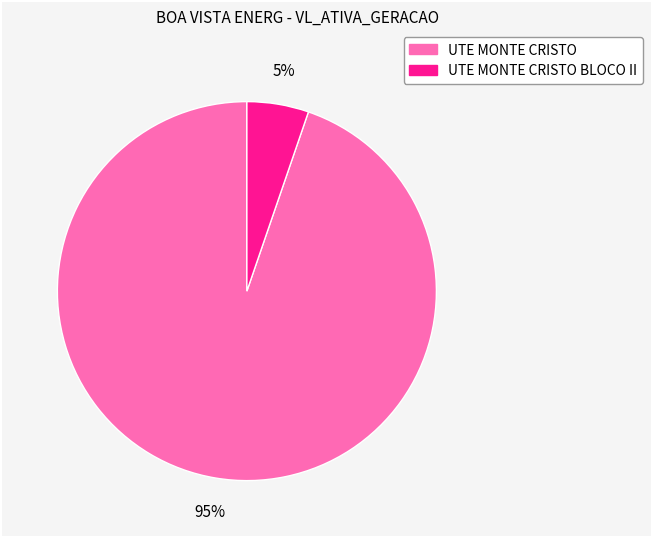

Does any single category account for the majority?

Yes